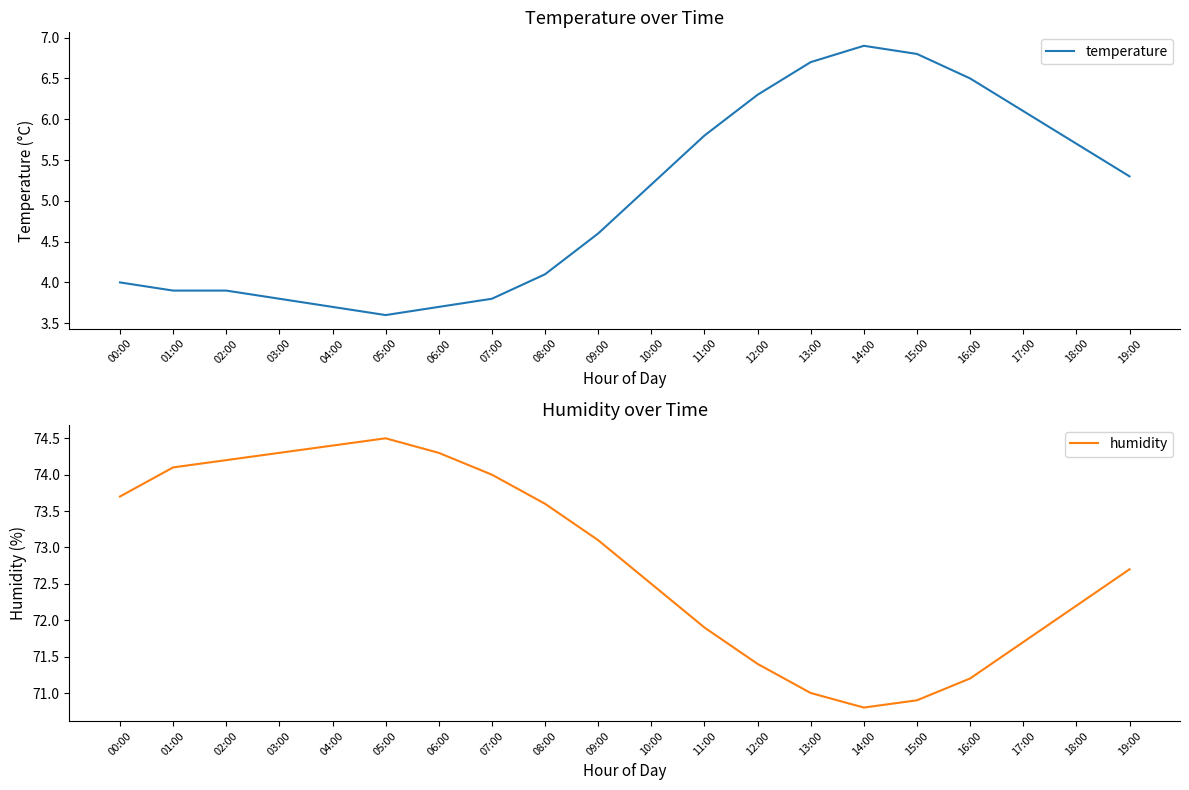

What is the smallest value displayed?

3.6